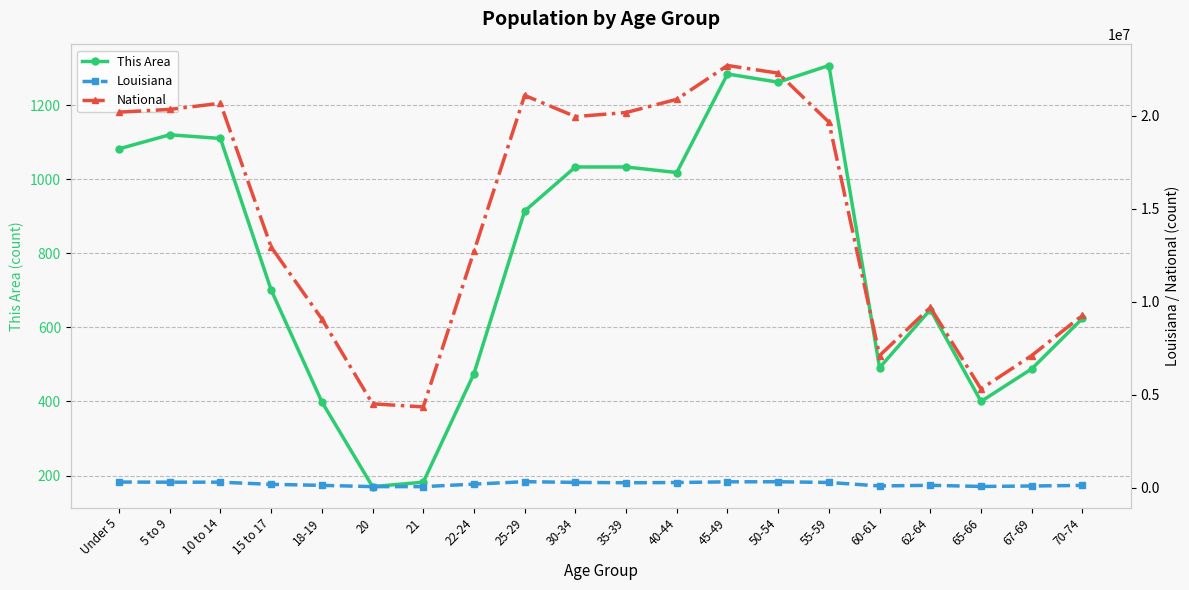

What is the difference between the This Area values at 30-34 and 60-61?

542